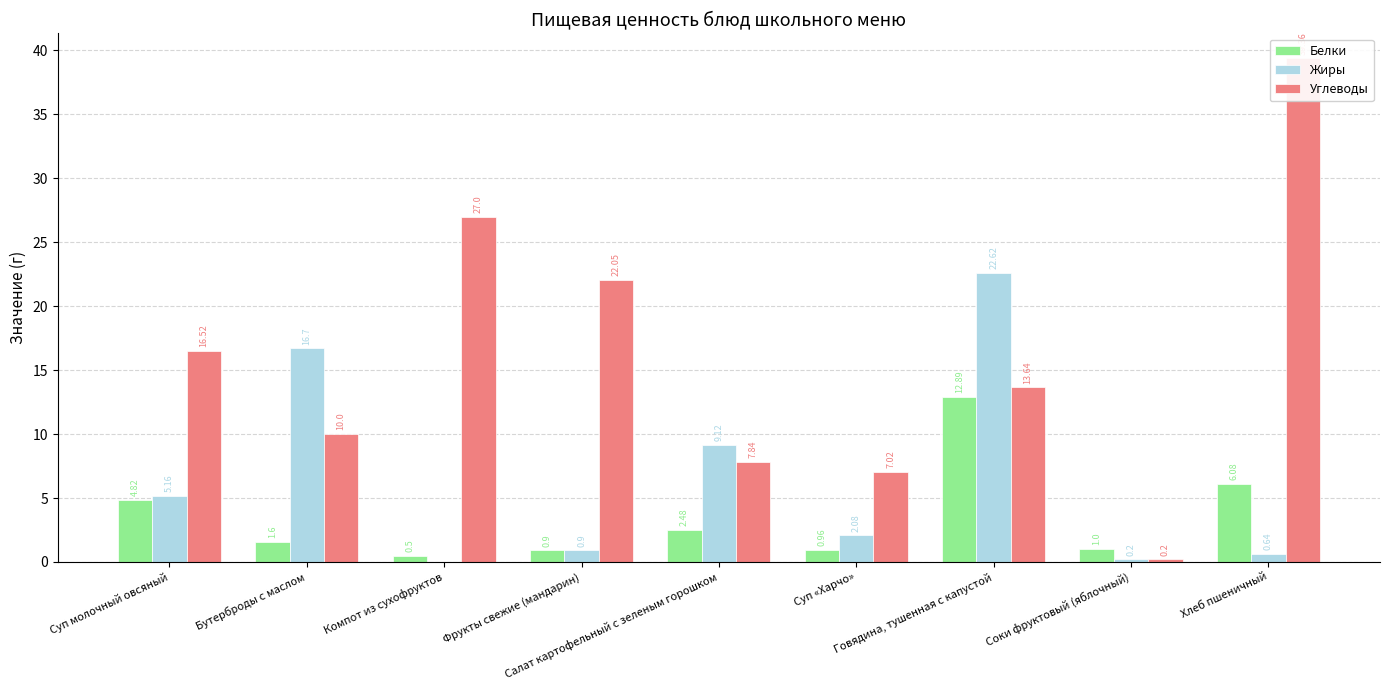

Does the chart contain any negative values?

No